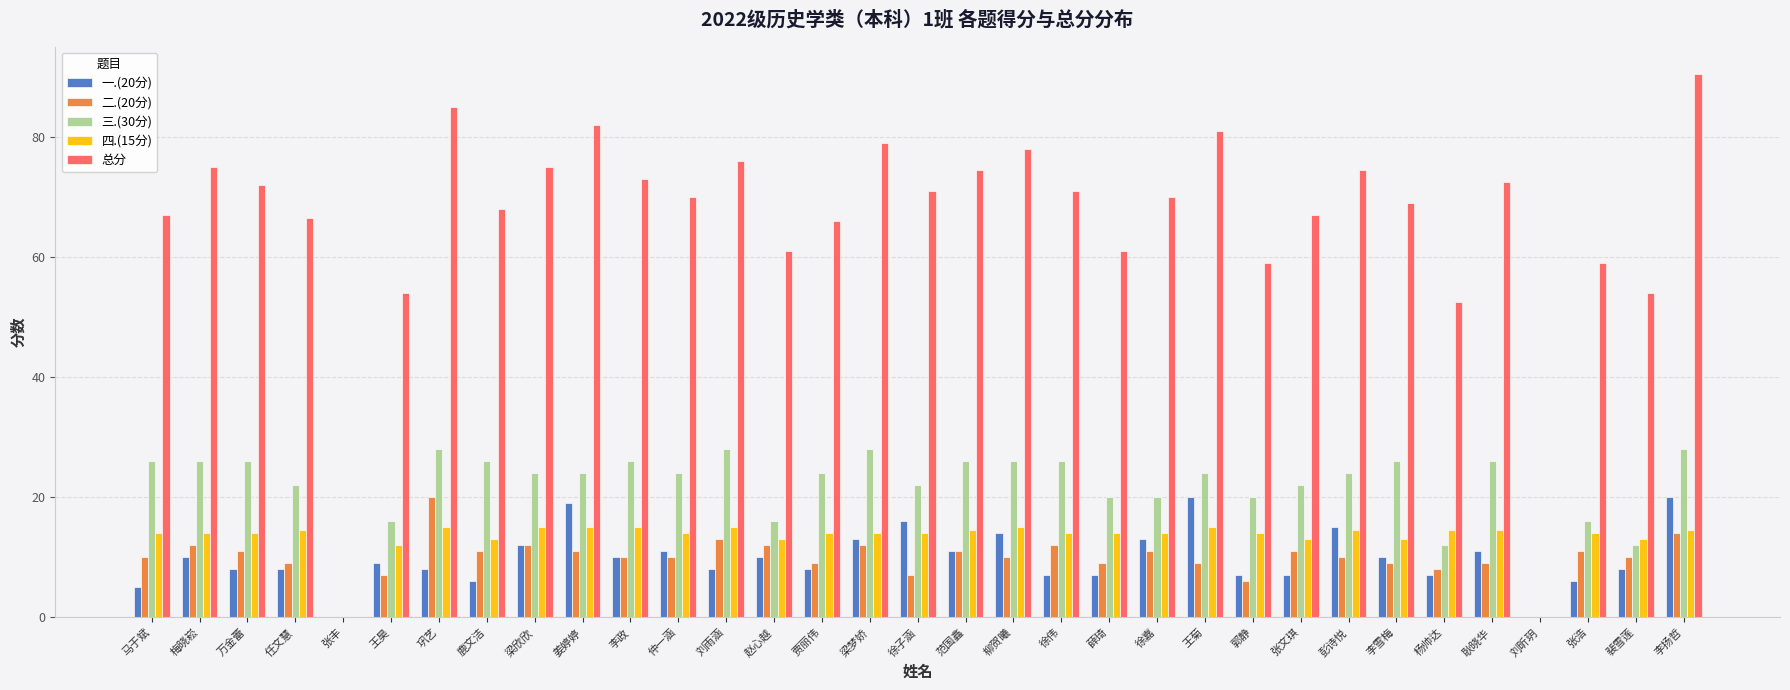

What is the maximum value for 一.(20分)?

20.0